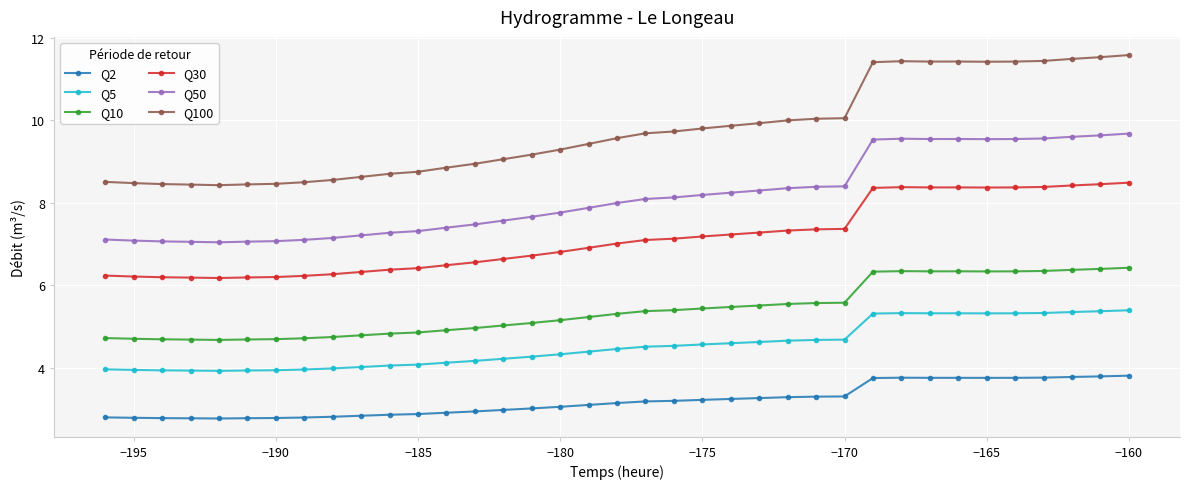

Count the number of data series in this chart.

6